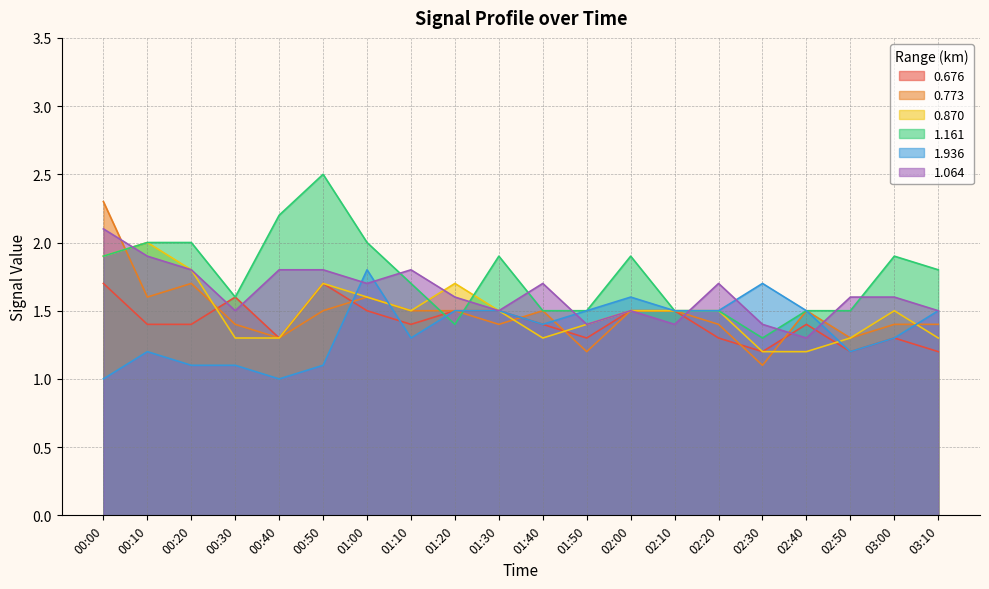

True or false: 1.936 has more than 1 points higher than both neighbors.

True